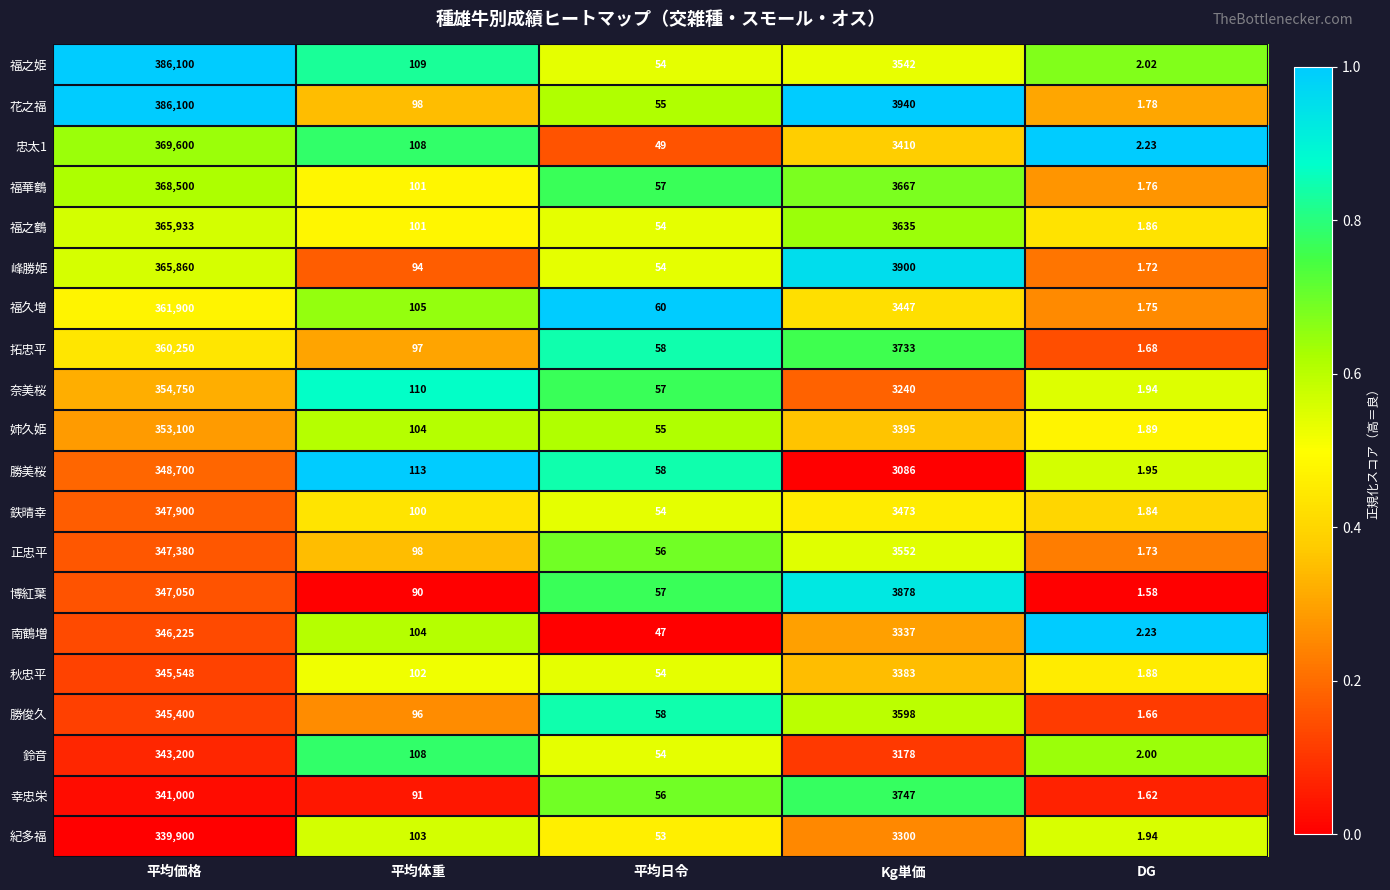

Which series has the largest range (max minus min)?

花之福